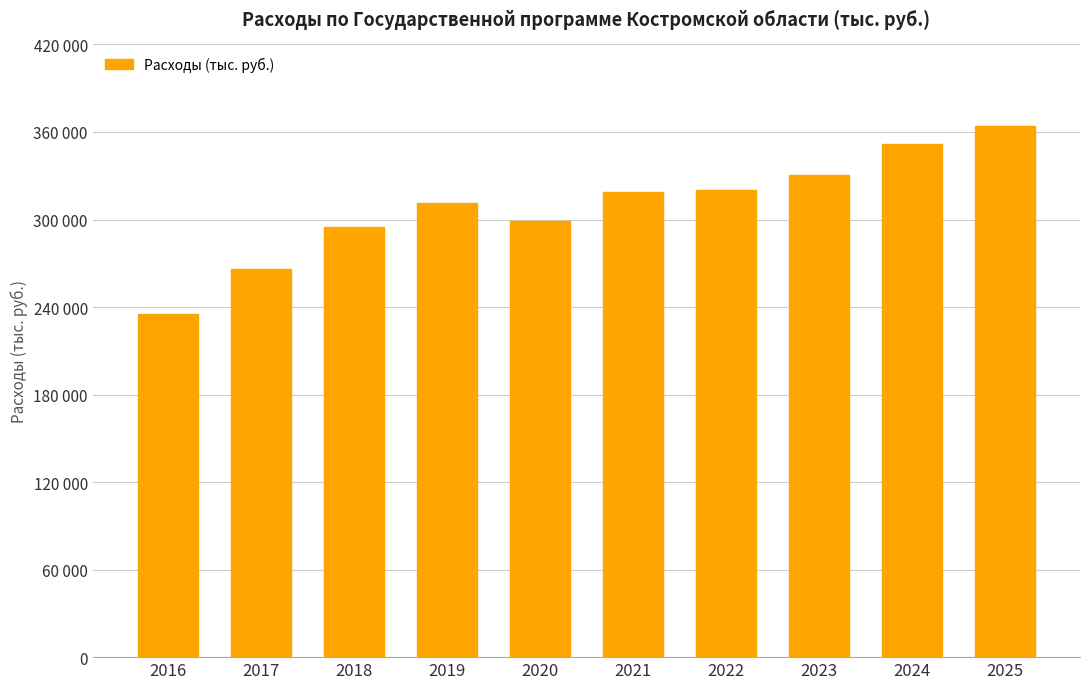

Approximately how many times larger is the value at 2023 compared to 2017?

1.2